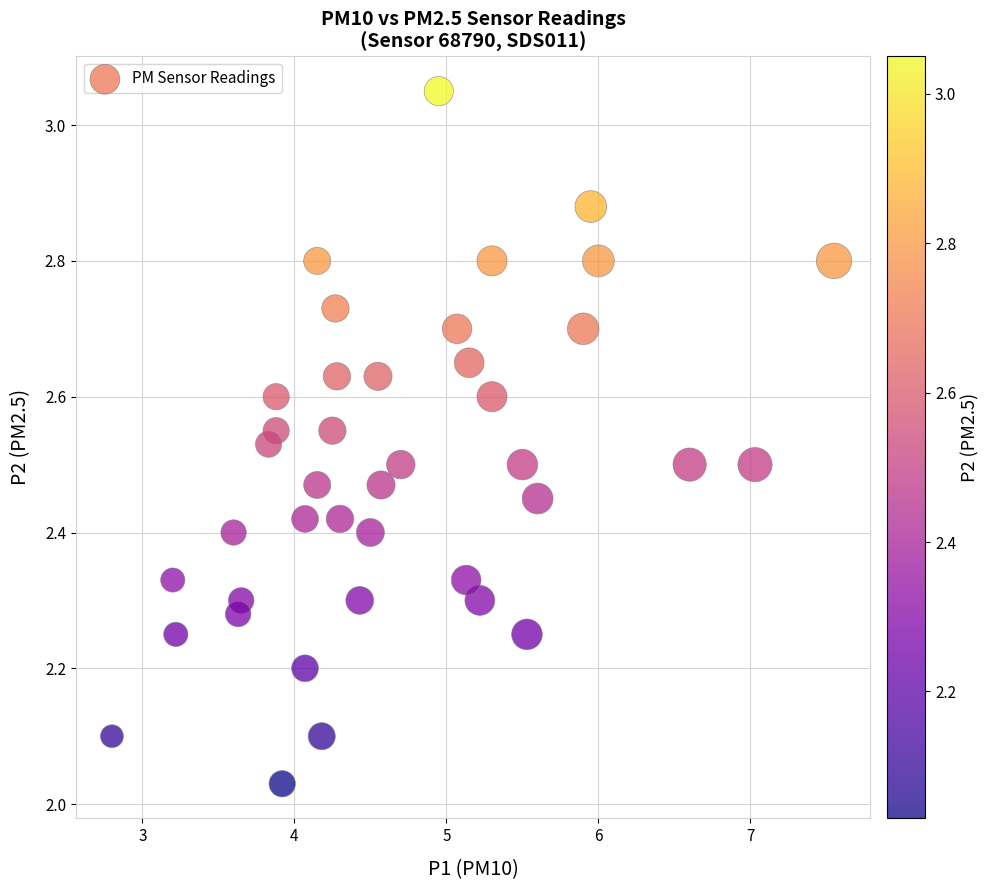

What is the range of Y values (max minus min)?

1.0